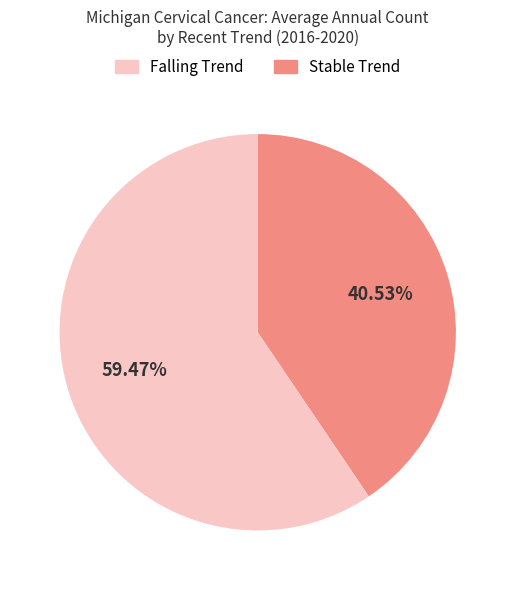

To the nearest percent, what is the average slice percentage?

50%